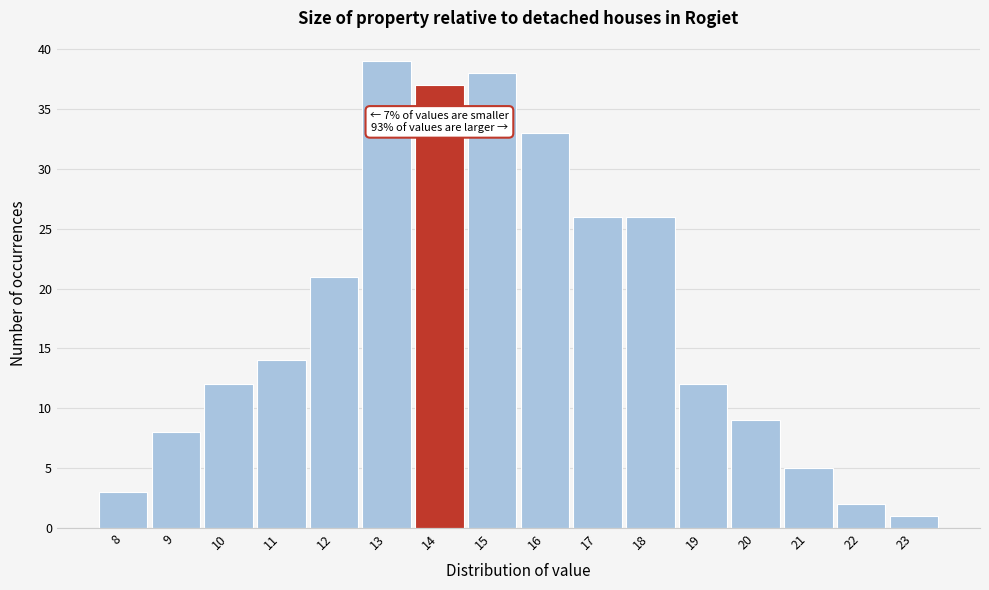

Which range on the x-axis has the tallest bar?

12.5 to 13.5